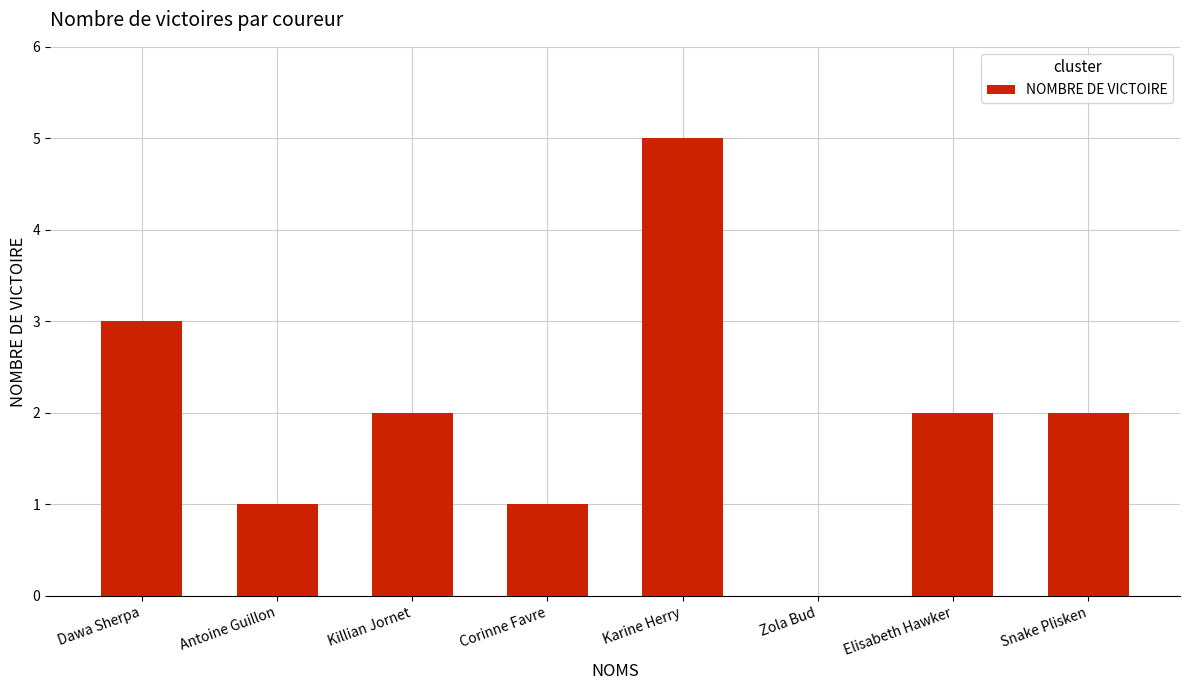

The chart shows a value of 1 at Corinne Favre. True or false?

True